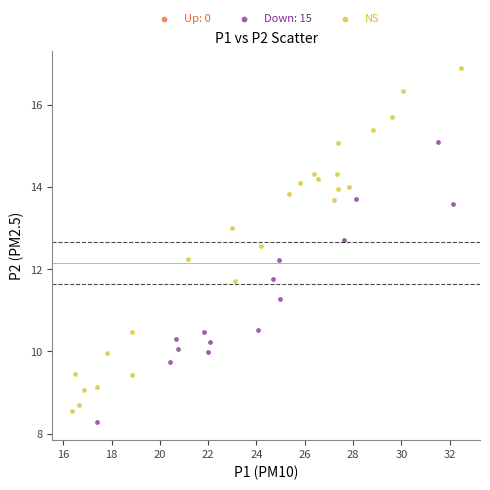

Which series has the widest spread of Y values?

NS